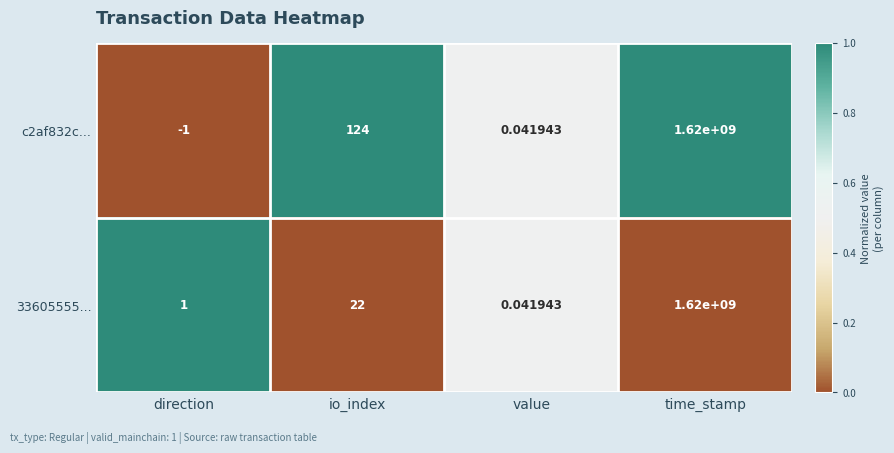

What is the maximum value shown in the chart?

1620000000.0